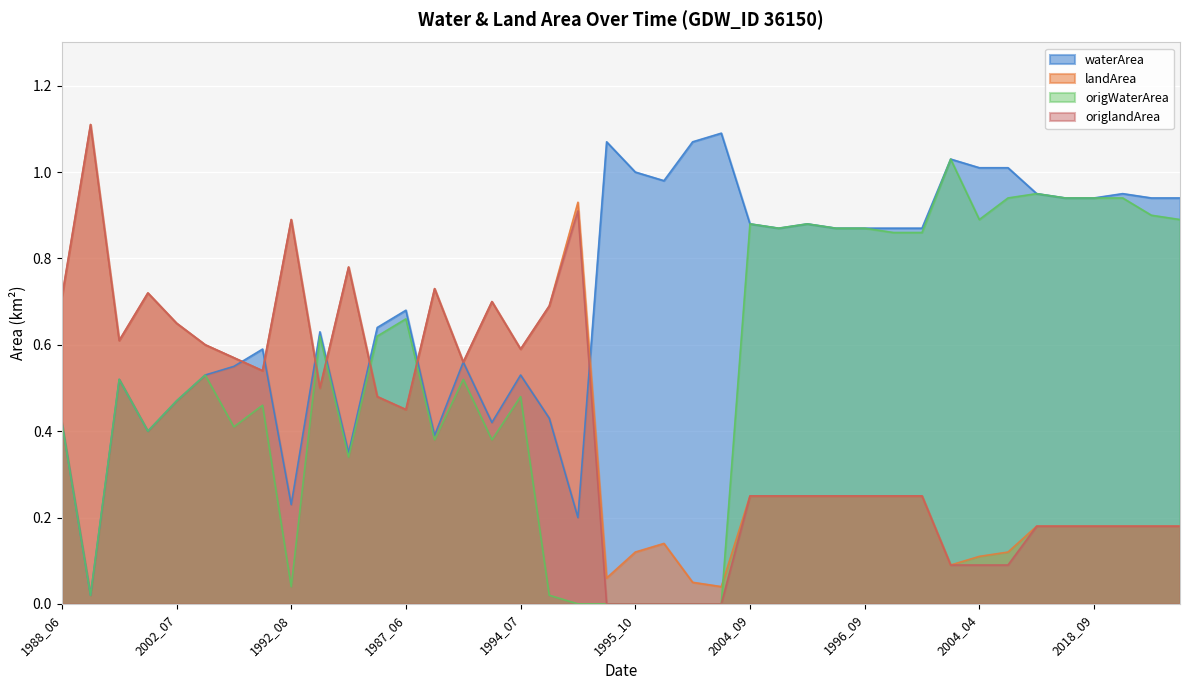

What is the average value of the origlandArea series?

0.4